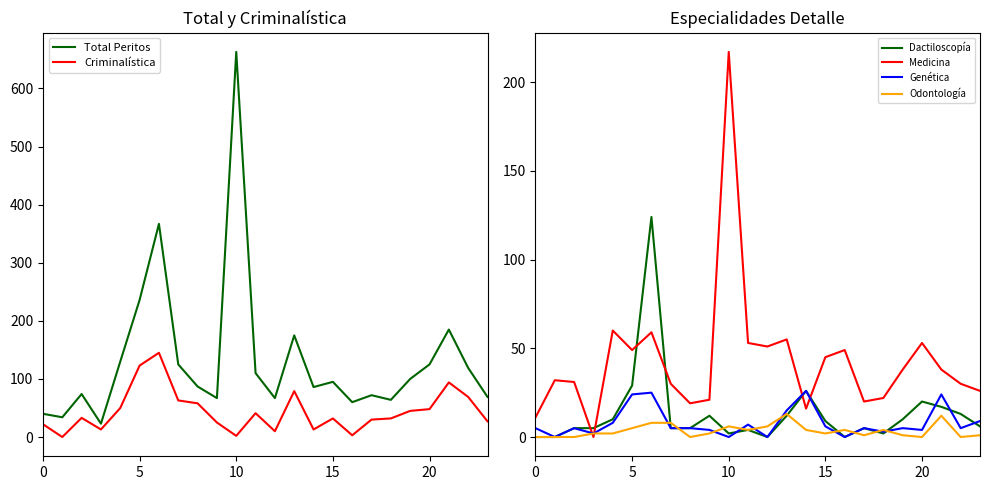

Does the chart display data point markers on the line(s)?

No